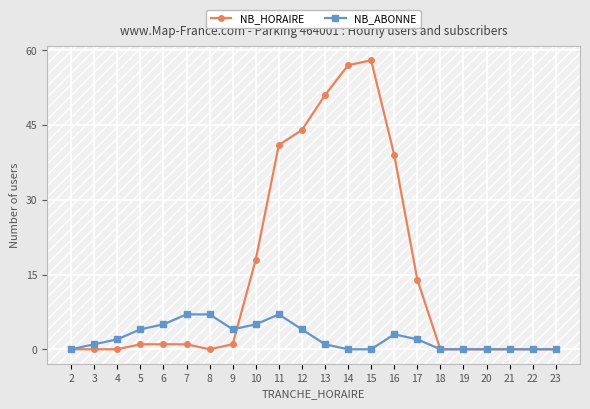

What is the value of the NB_HORAIRE point at the 12th from the left?

51